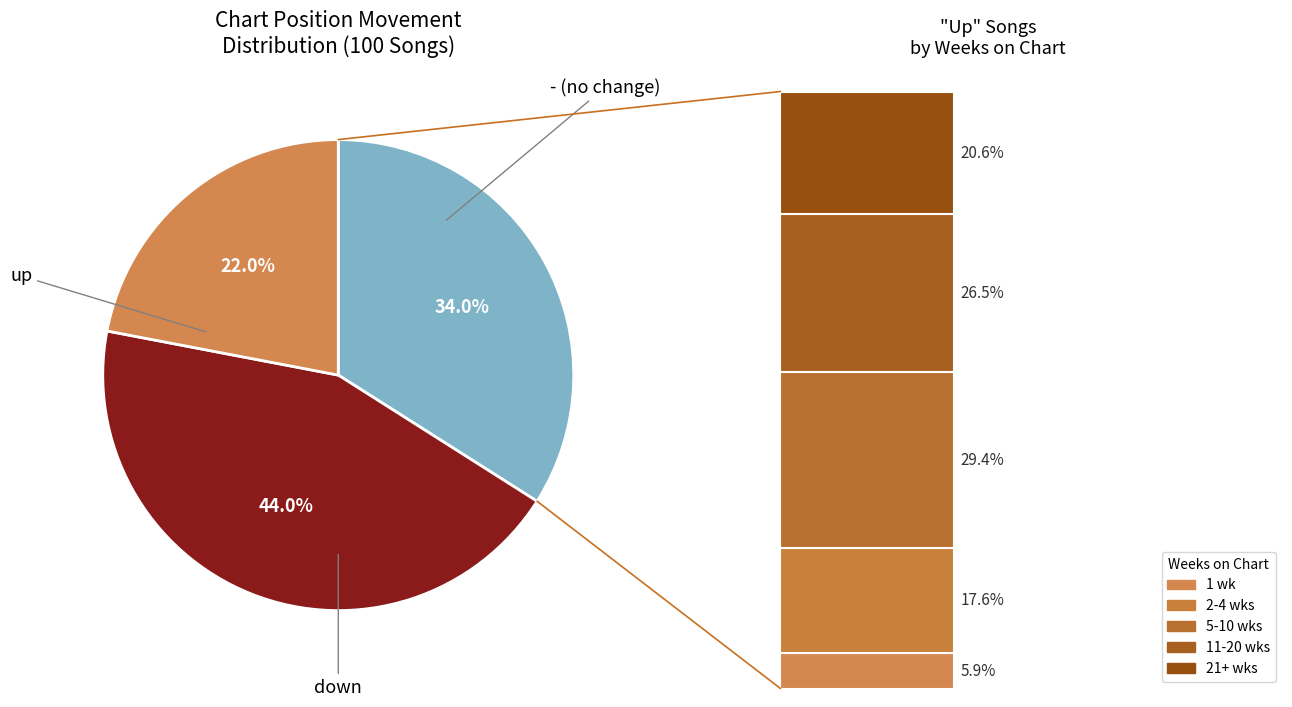

Count the number of slices in the pie.

3